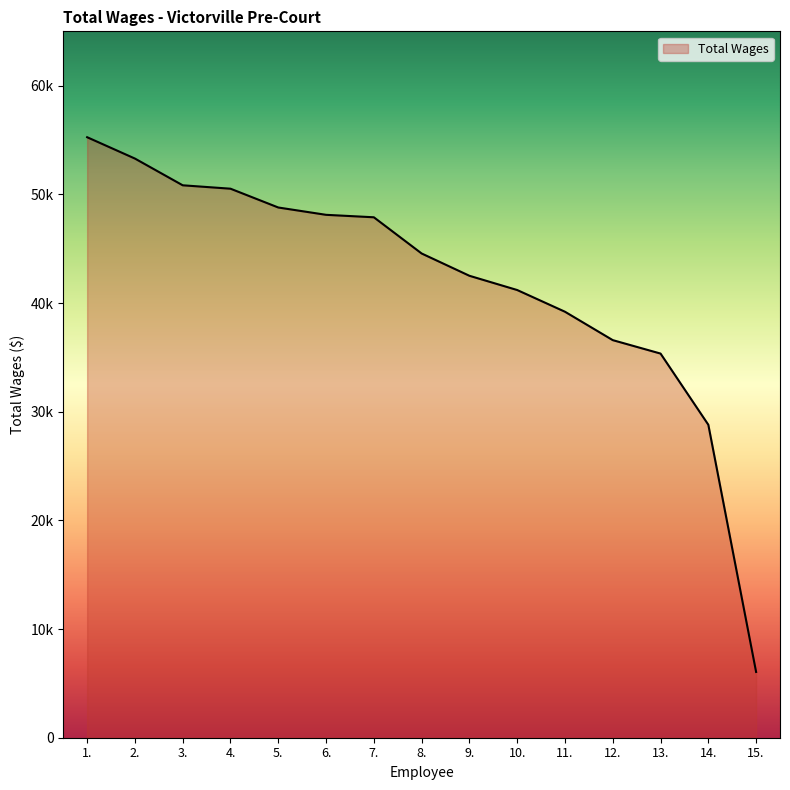

Does the chart have visible grid lines?

No